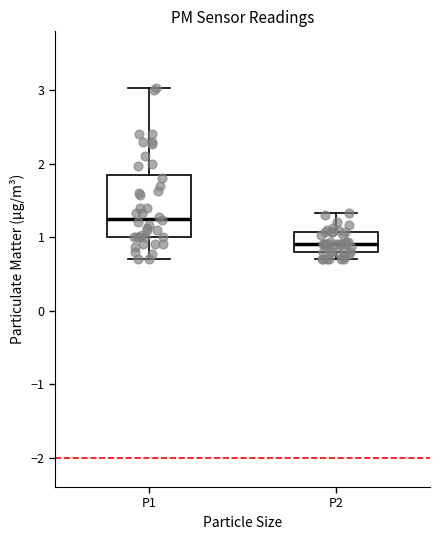

Reading left to right, transcribe this box plot: for each box, give where its median line is, the range the box spans, and where its two whiskers end, as read against the y-axis. The values are not printed on the chart, so give them approximately, as read against the axis.

P1: median 1.3, box 1.0 to 1.8, whiskers 0.7 to 3.0
P2: median 0.9, box 0.8 to 1.1, whiskers 0.7 to 1.3